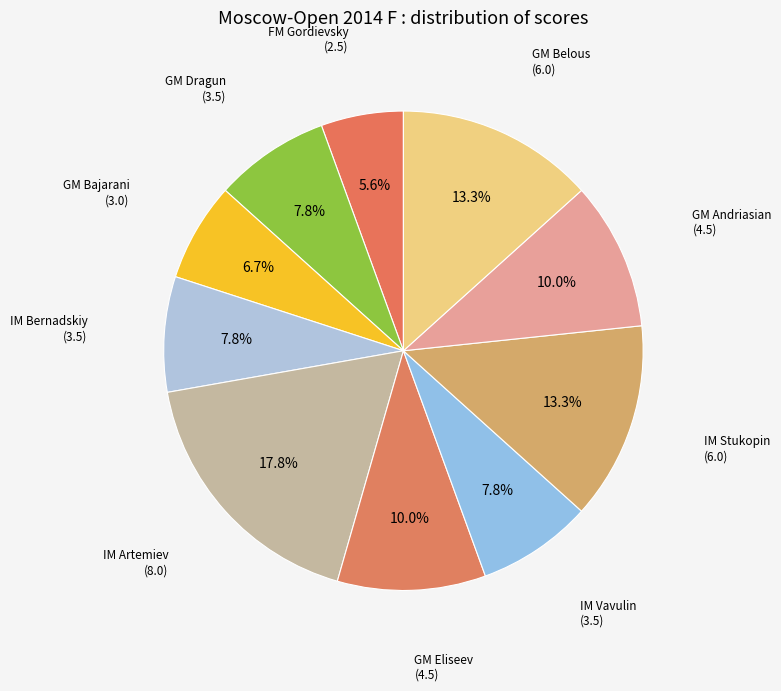

Count the number of slices in the pie.

10